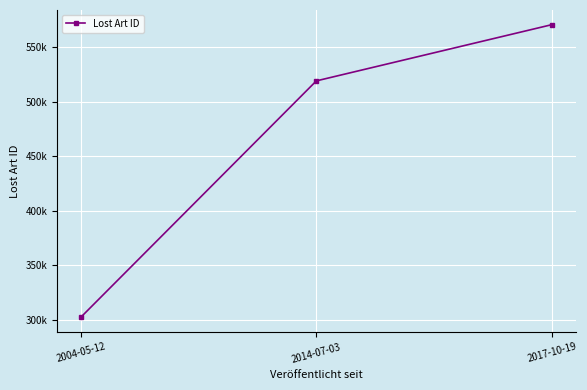

Rank the categories by value from highest to lowest.

2017-10-19, 2014-07-03, 2004-05-12